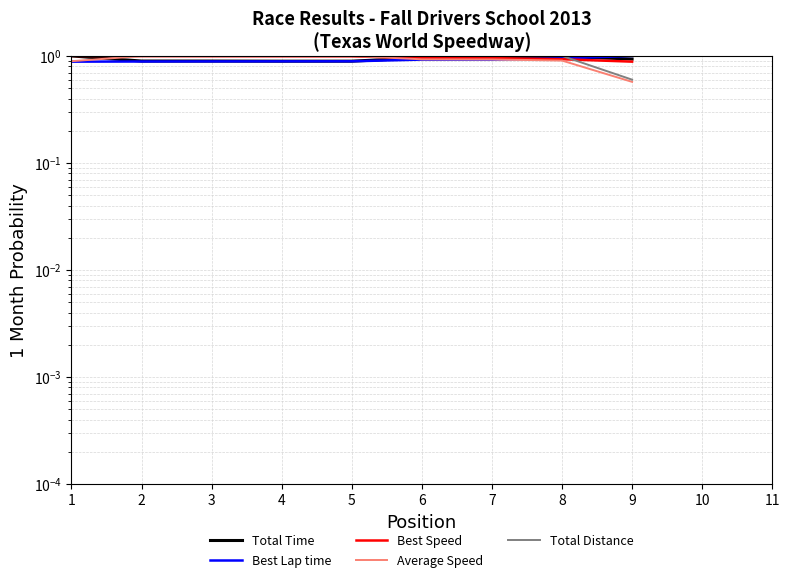

What is the difference between the second highest and minimum values in the Best Speed series?

0.1